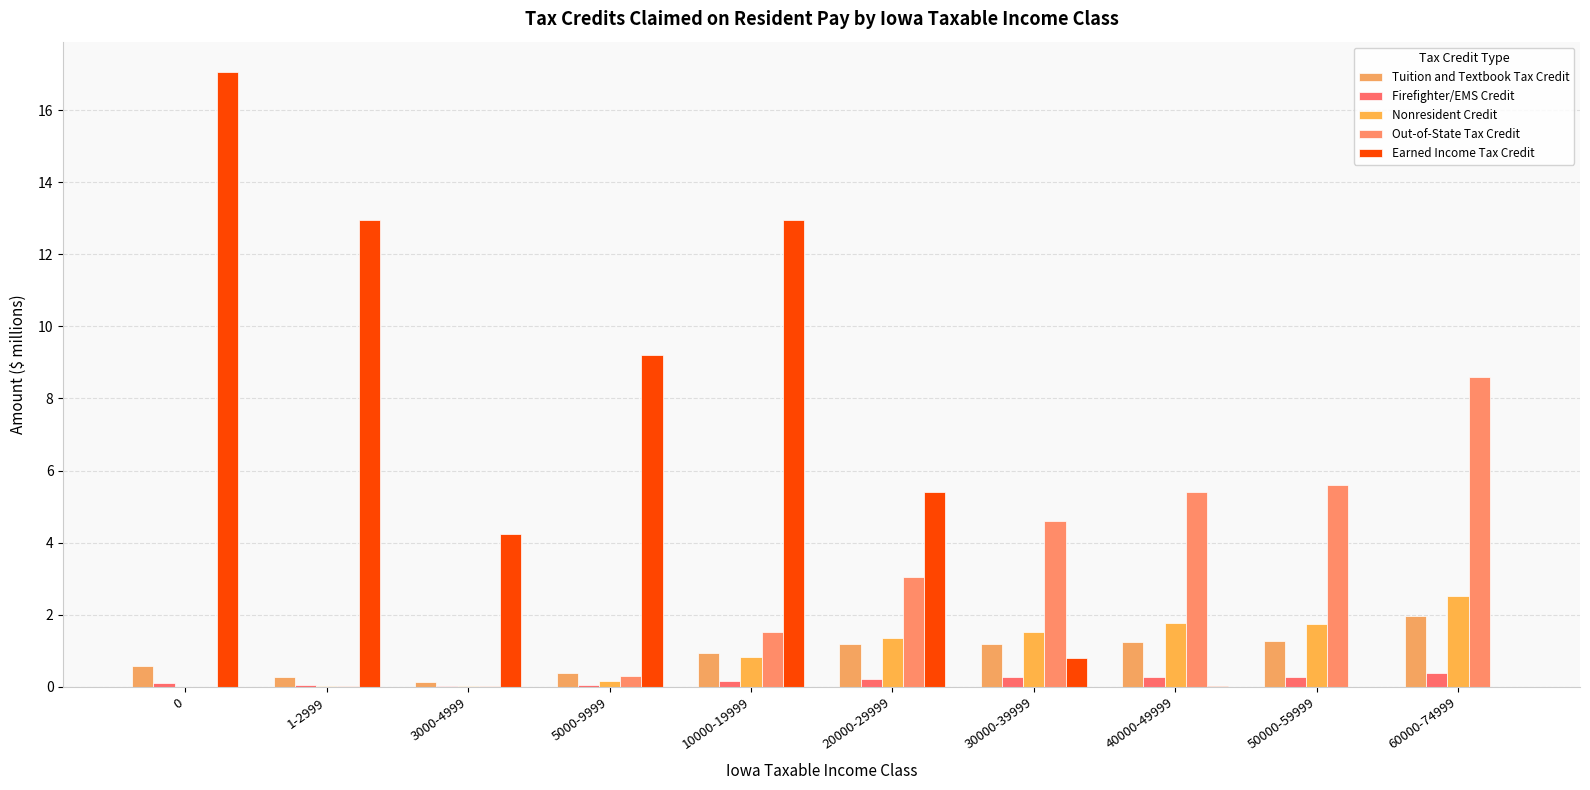

The Out-of-State Tax Credit series shows 4.6 at 30000-39999. True or false?

True